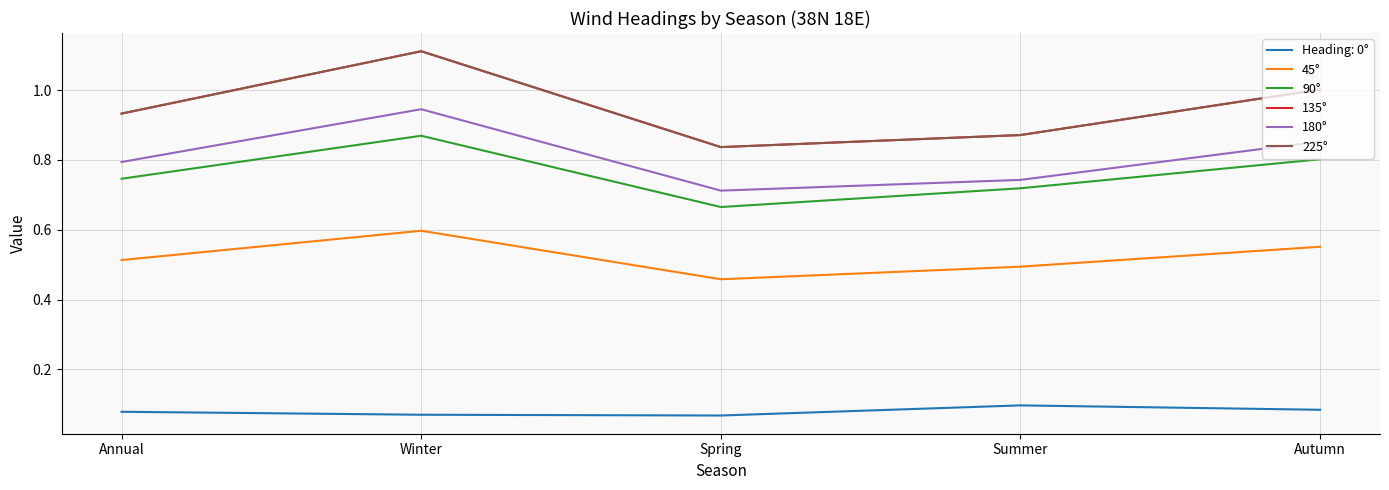

What is the label of the 5th point from the left?

Autumn